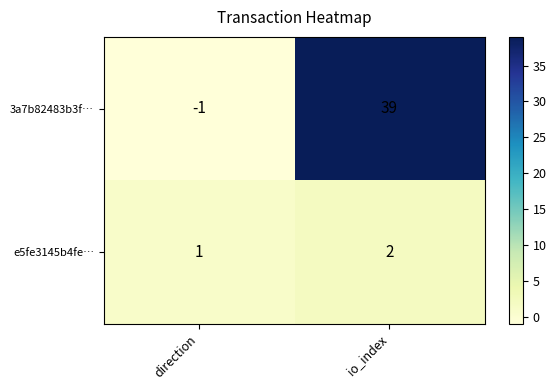

What is the sum of the 3a7b82483b3f… values at io_index and direction?

38